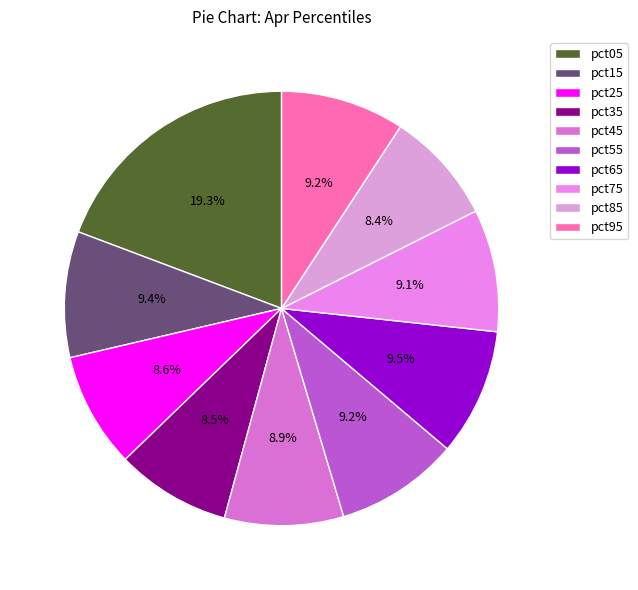

Do pct25 and pct05 together represent more than half of the pie?

No